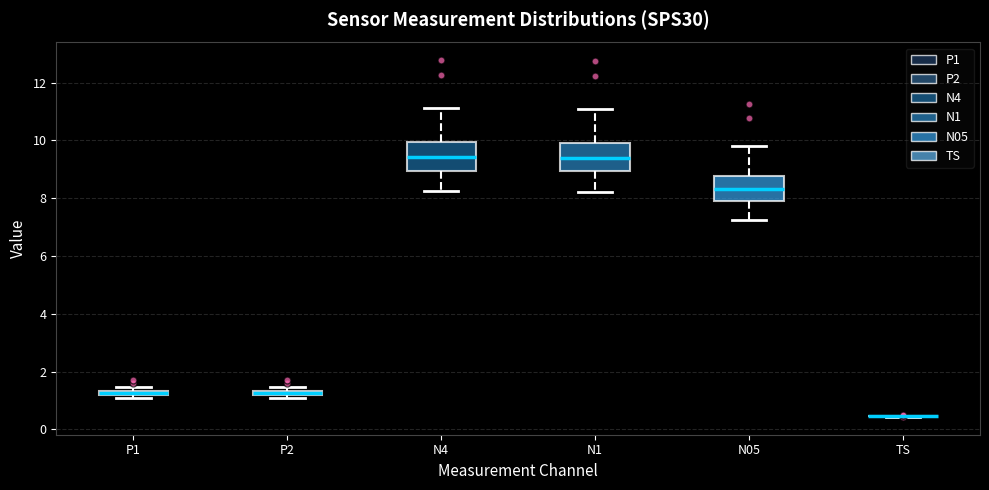

Where is the upper edge of the box for P2 on the y-axis? The values are not printed on the chart, so give them approximately, as read against the axis.

1.4